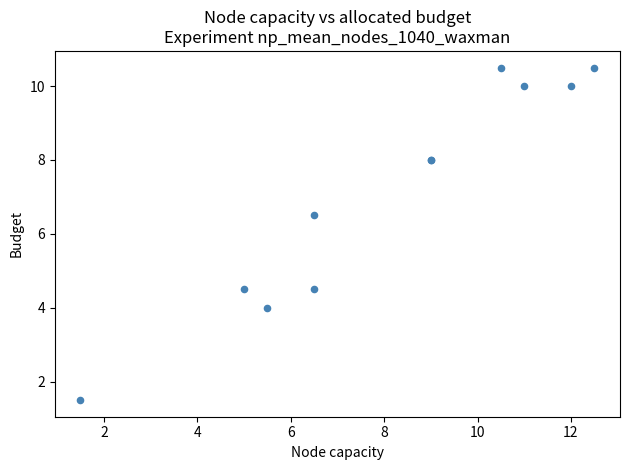

What Y value in the scatter plot is closest to 6?

6.5